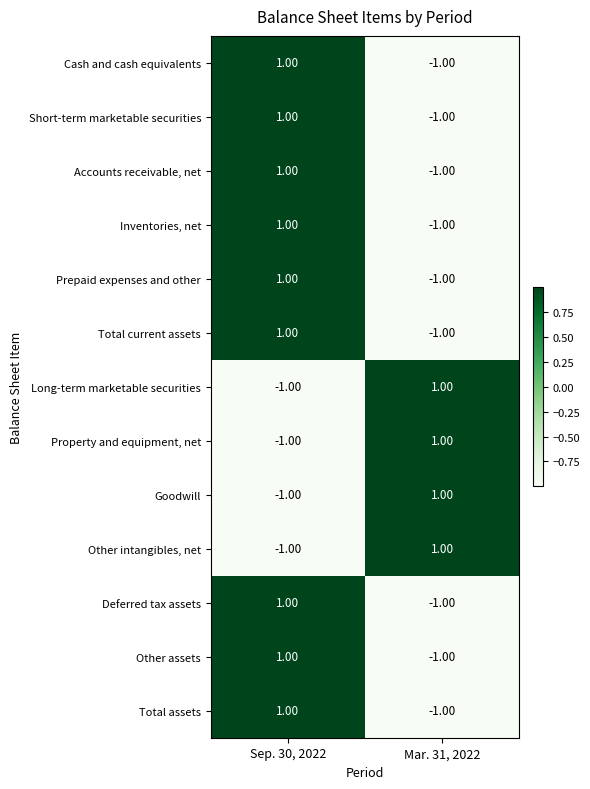

Count the number of categories in the chart.

2